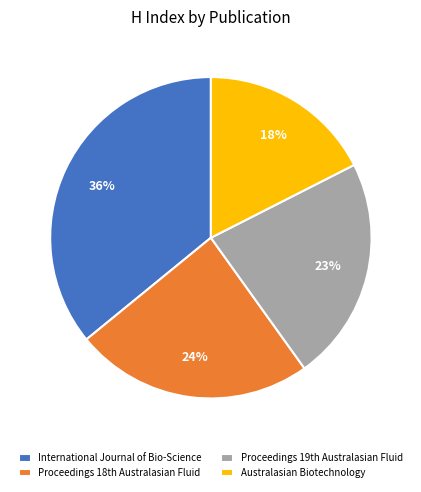

Rank the categories by value from lowest to highest.

Australasian Biotechnology, Proceedings 19th Australasian Fluid, Proceedings 18th Australasian Fluid, International Journal of Bio-Science